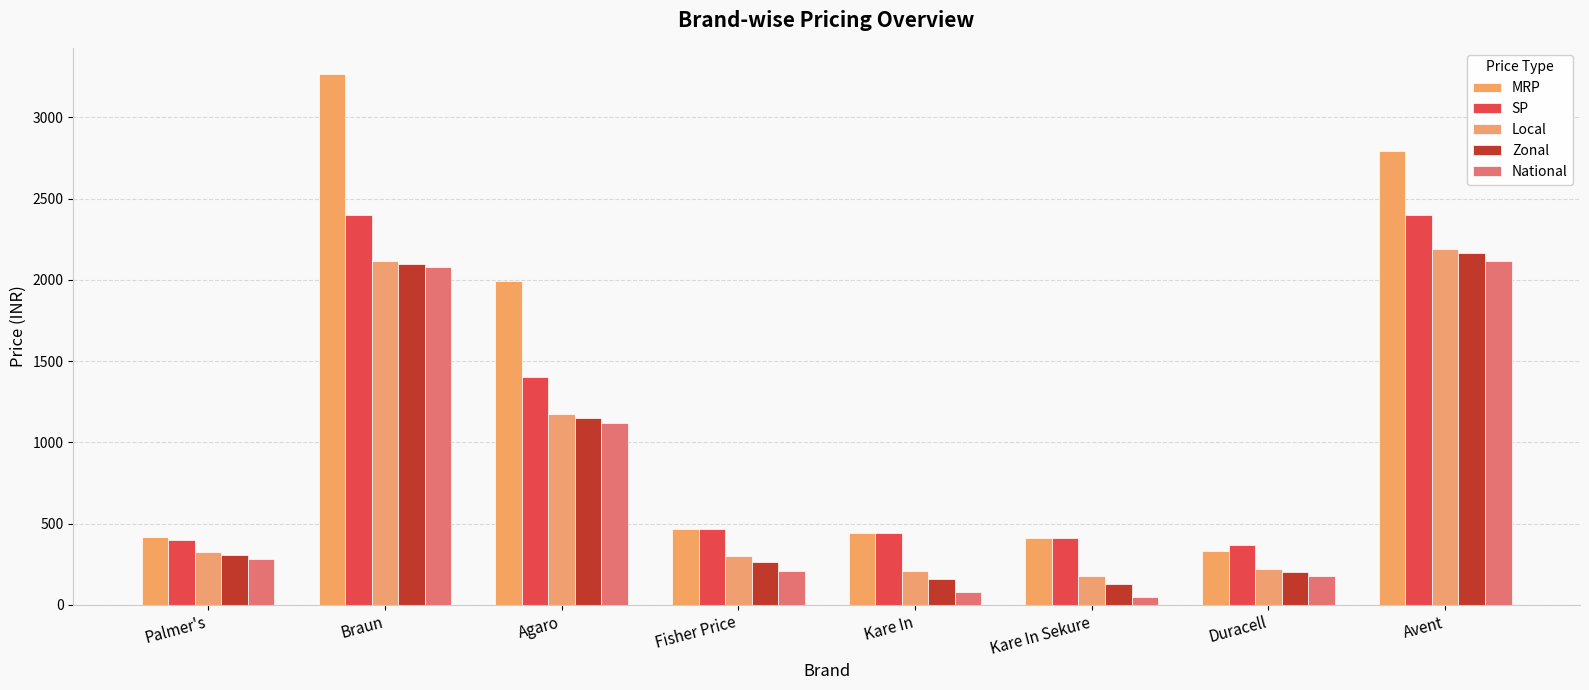

Count the number of categories in the chart.

8